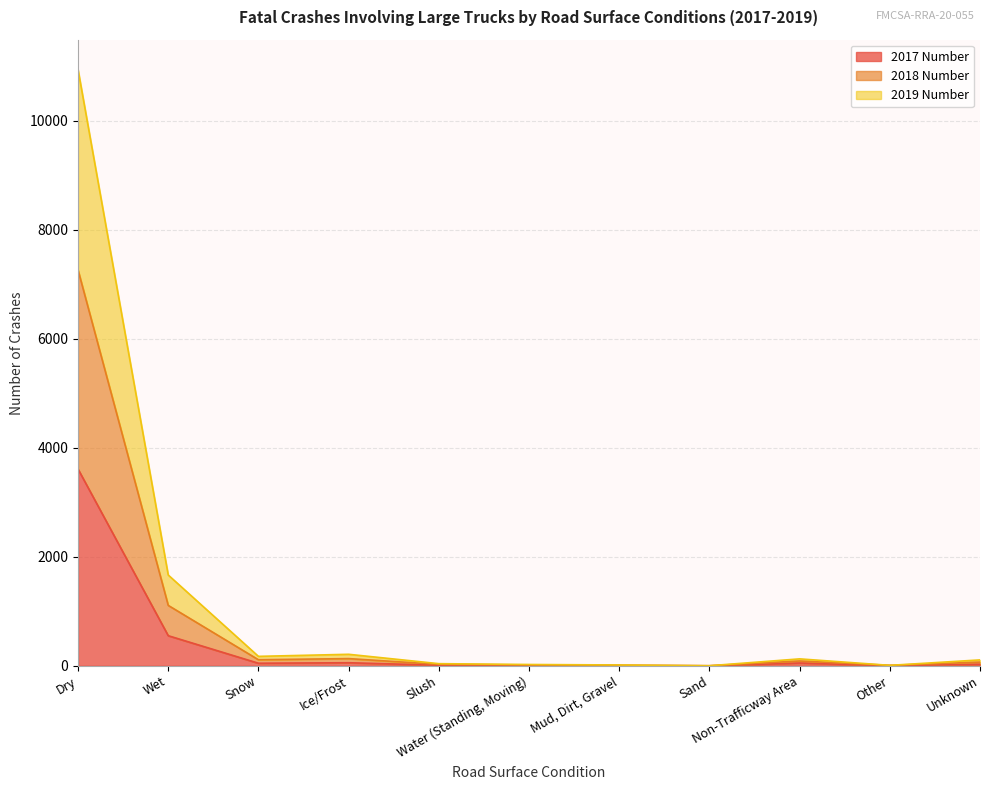

Which category has the highest value in the 2017 Number series?

Dry